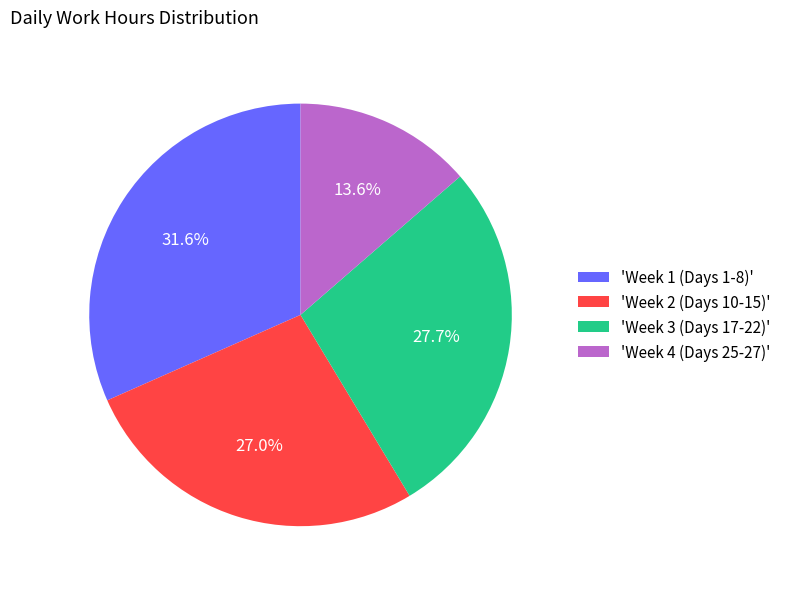

Which category has the smallest portion of the pie?

'Week 4 (Days 25-27)'